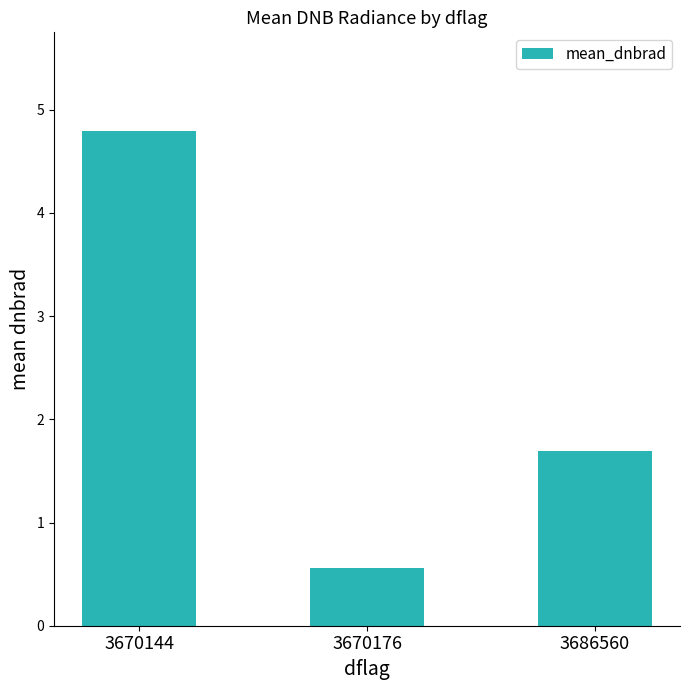

Reading right to left, extract all data points from this chart.

1.7	0.6	4.8